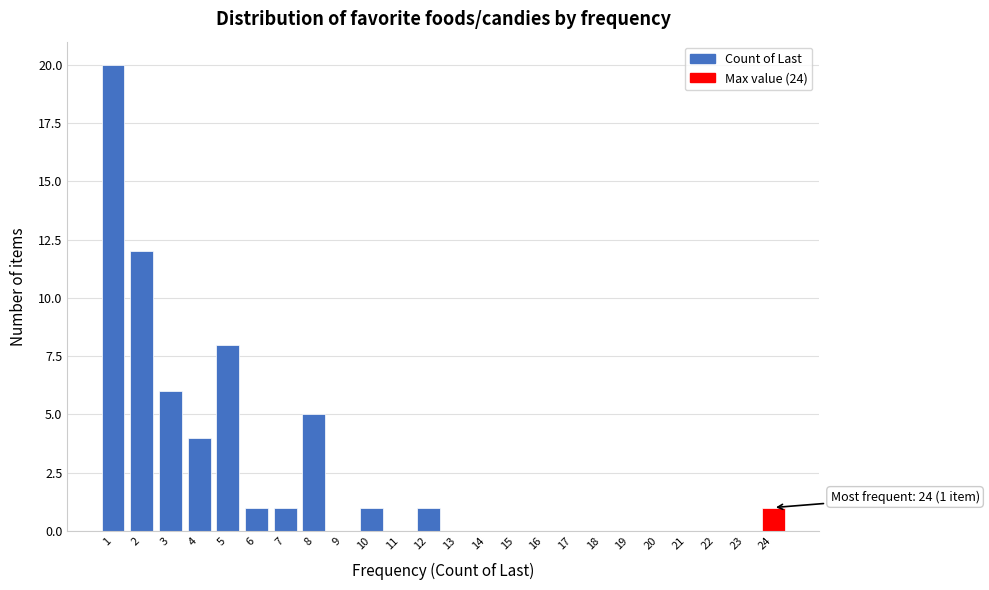

Which range on the x-axis has the tallest bar?

0.5 to 1.5